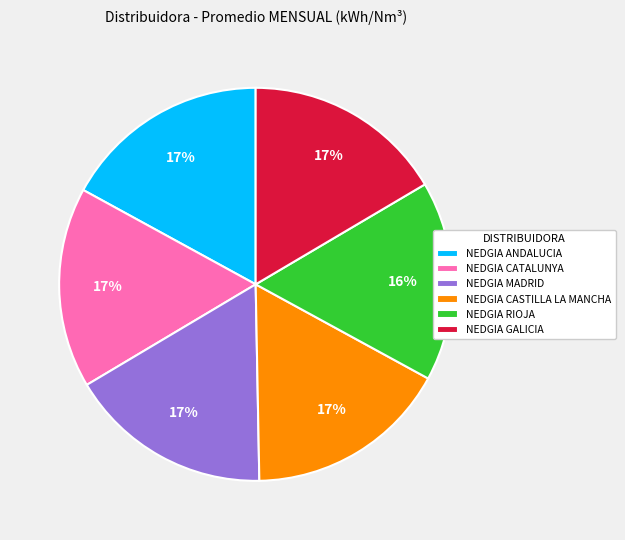

To the nearest percent, what is the combined percentage of NEDGIA ANDALUCIA and NEDGIA CATALUNYA?

34%